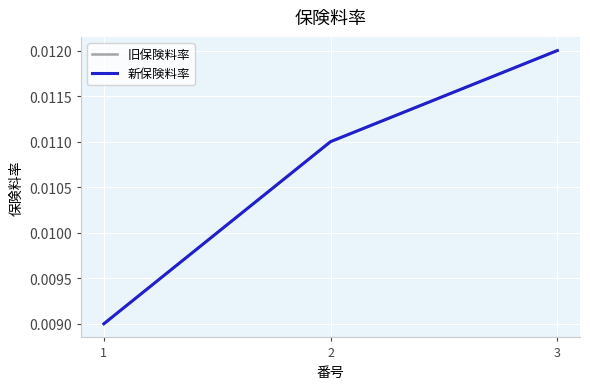

Reading left to right, transcribe all the data shown in this chart.

旧保険料率: 1=0.0	2=0.0	3=0.0
新保険料率: 1=0.0	2=0.0	3=0.0